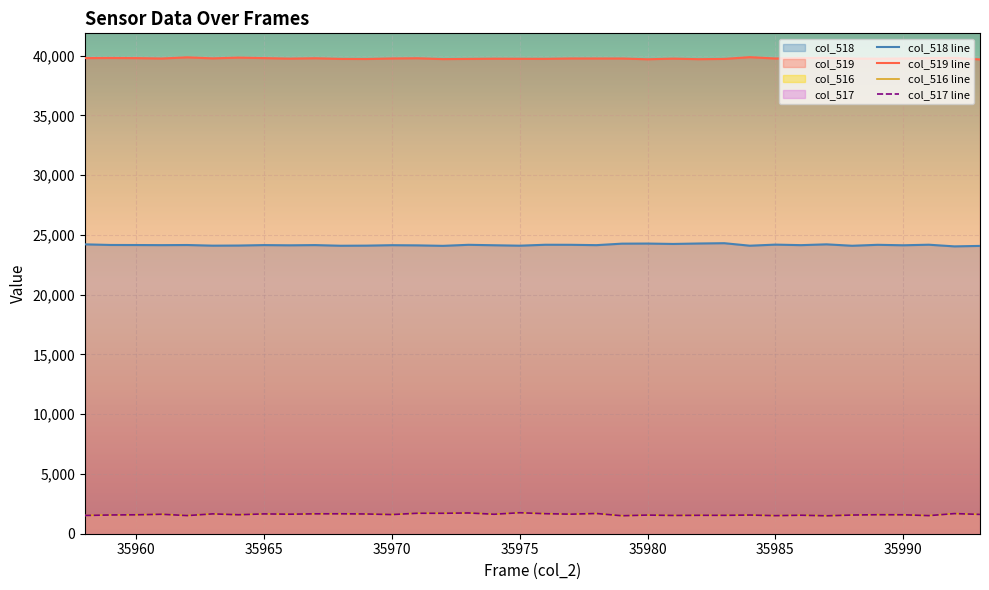

Which series has the largest total across all categories?

col_519 line